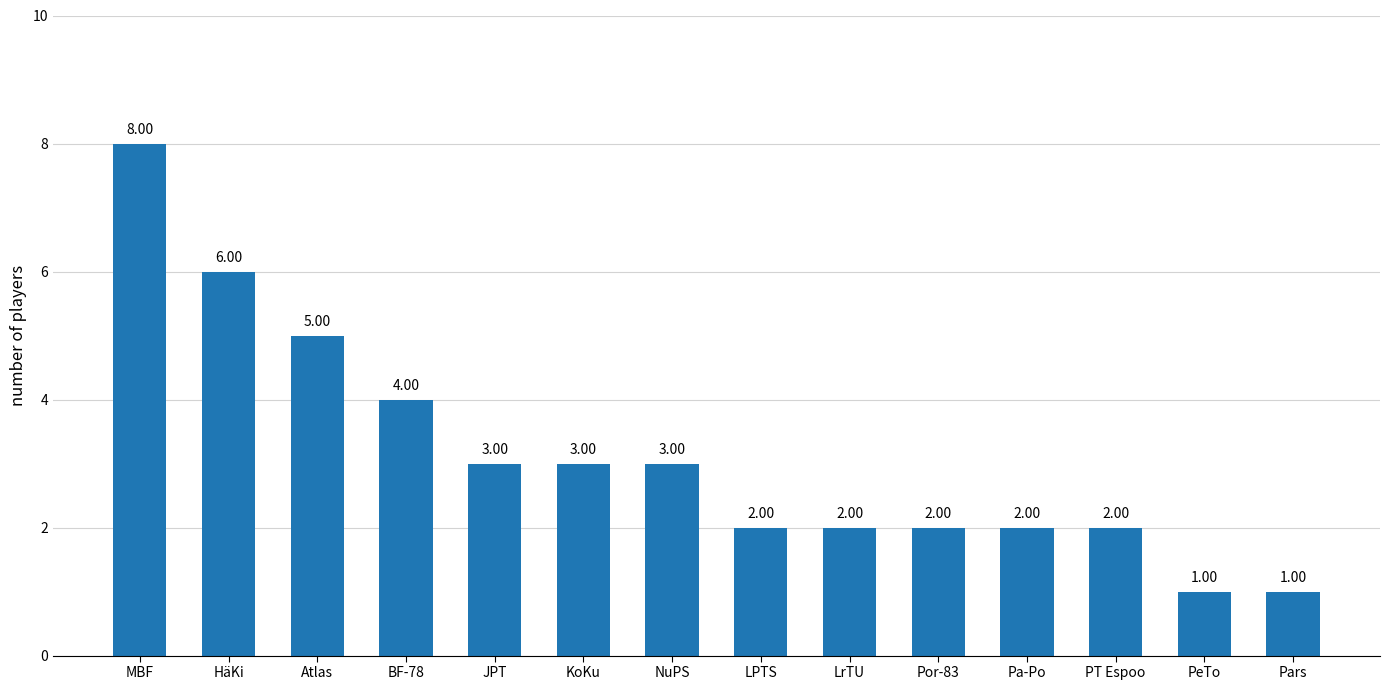

Reading right to left, what are all the values shown in this chart?

1	1	2	2	2	2	2	3	3	3	4	5	6	8